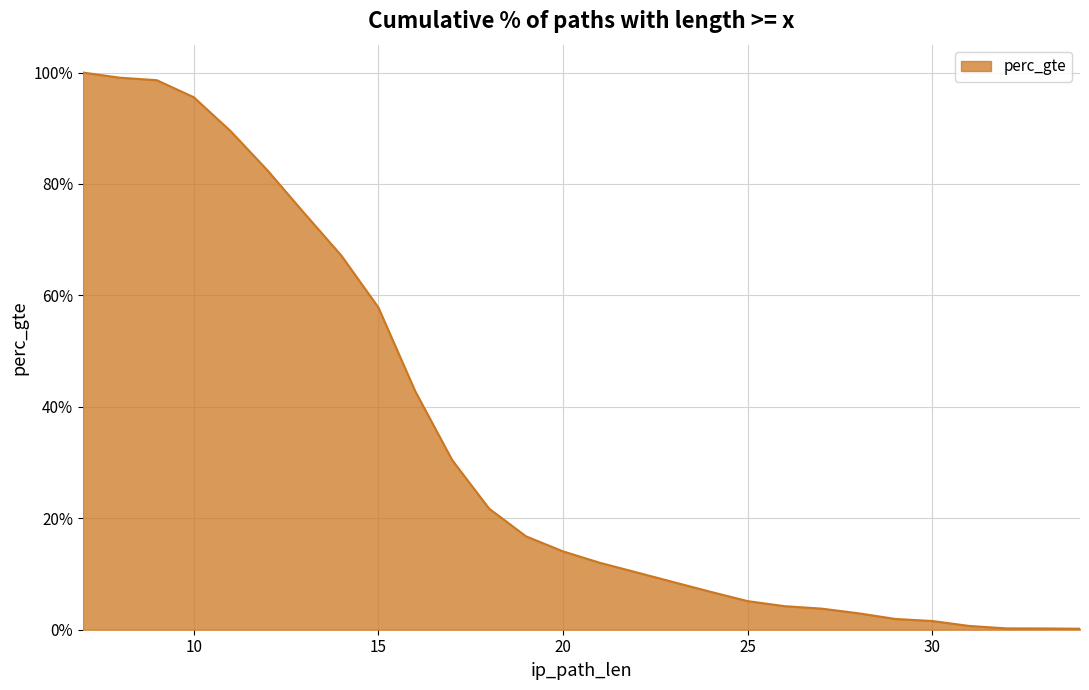

At which category does the chart reach its peak across all series?

7